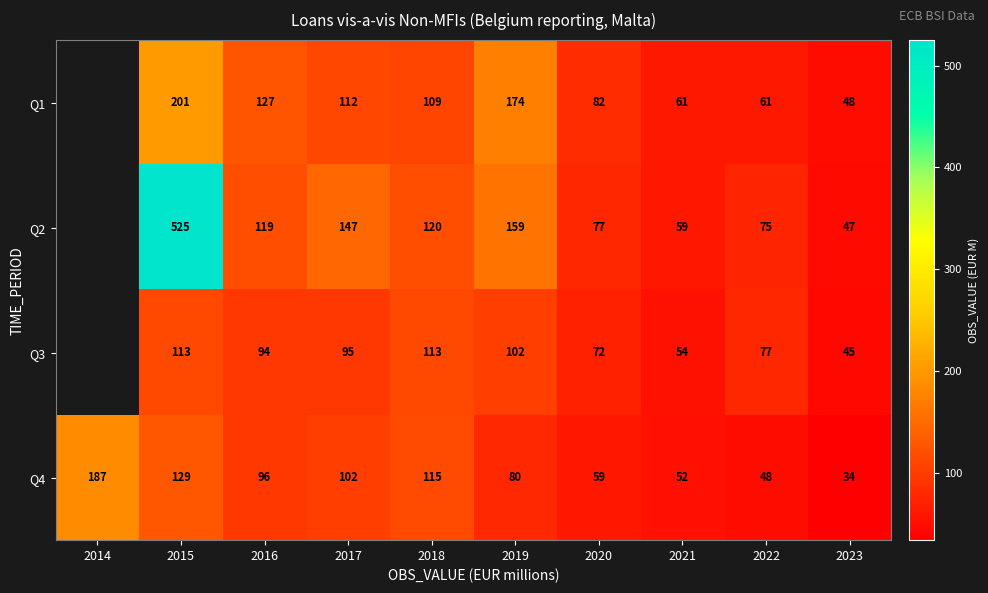

What is the approximate value of Q4 at 2020, to the nearest 10?

60